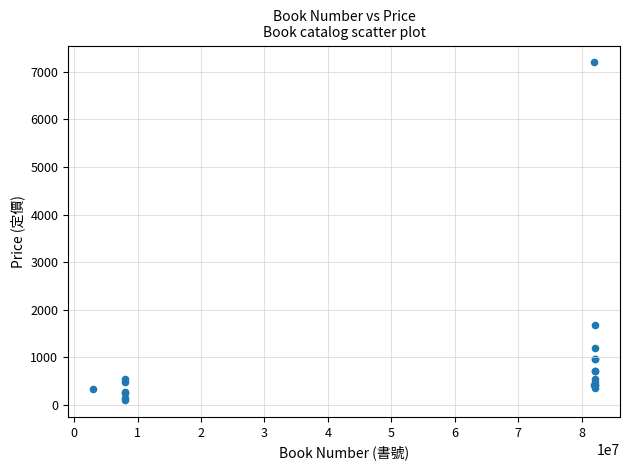

What Y value in the scatter plot is closest to 3651?

1680